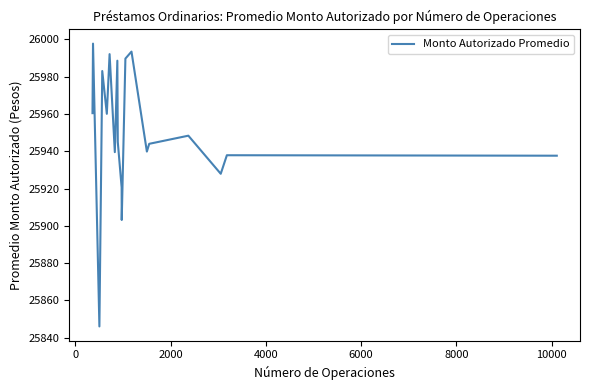

What is the smallest value displayed?

25846.0